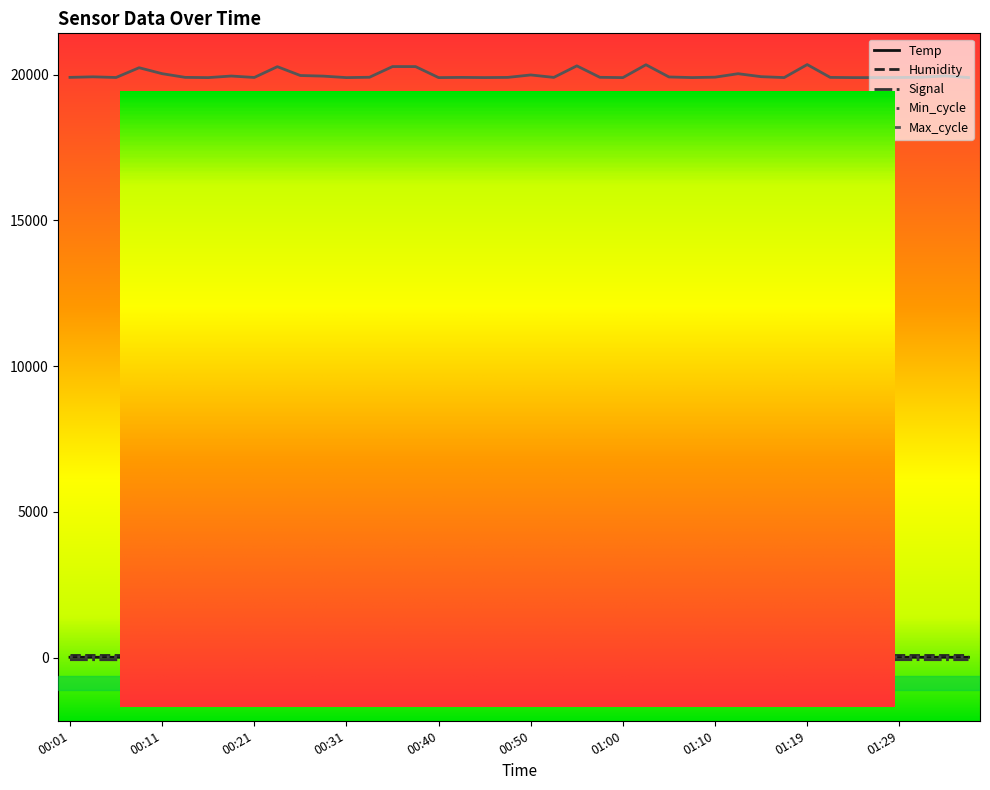

Reading left to right, what are all the values shown in this chart?

Temp: 00:01=10.5	00:04=10.5	00:06=10.5	00:09=10.6	00:11=10.5	00:14=10.5	00:16=10.5	00:18=10.6	00:21=10.6	00:23=10.5	00:26=10.5	00:28=10.6	00:31=10.6	00:33=10.5	00:36=10.5	00:38=10.5	00:40=10.5	00:43=10.5	00:45=10.5	00:48=10.5	00:50=10.5	00:53=10.6	00:55=10.6	00:57=10.6	01:00=10.6	01:02=10.5	01:05=10.5	01:07=10.5	01:10=10.5	01:12=10.4	01:14=10.4	01:17=10.4	01:19=10.4	01:22=10.5	01:24=10.4	01:27=10.4	01:29=10.4	01:31=10.5	01:34=10.5	01:36=10.5
Signal: 00:01=-72.0	00:04=-73.0	00:06=-74.0	00:09=-72.0	00:11=-74.0	00:14=-72.0	00:16=-72.0	00:18=-72.0	00:21=-72.0	00:23=-72.0	00:26=-72.0	00:28=-72.0	00:31=-72.0	00:33=-75.0	00:36=-71.0	00:38=-73.0	00:40=-74.0	00:43=-73.0	00:45=-72.0	00:48=-72.0	00:50=-73.0	00:53=-75.0	00:55=-73.0	00:57=-72.0	01:00=-73.0	01:02=-72.0	01:05=-71.0	01:07=-73.0	01:10=-73.0	01:12=-72.0	01:14=-71.0	01:17=-72.0	01:19=-73.0	01:22=-72.0	01:24=-72.0	01:27=-72.0	01:29=-72.0	01:31=-72.0	01:34=-73.0	01:36=-72.0
Min_cycle: 00:01=23.0	00:04=23.0	00:06=23.0	00:09=23.0	00:11=23.0	00:14=23.0	00:16=23.0	00:18=23.0	00:21=23.0	00:23=23.0	00:26=22.0	00:28=23.0	00:31=23.0	00:33=22.0	00:36=23.0	00:38=23.0	00:40=23.0	00:43=23.0	00:45=23.0	00:48=23.0	00:50=23.0	00:53=23.0	00:55=23.0	00:57=23.0	01:00=23.0	01:02=23.0	01:05=23.0	01:07=23.0	01:10=23.0	01:12=23.0	01:14=23.0	01:17=23.0	01:19=23.0	01:22=23.0	01:24=22.0	01:27=23.0	01:29=23.0	01:31=22.0	01:34=23.0	01:36=23.0
Max_cycle: 00:01=19907.0	00:04=19926.0	00:06=19903.0	00:09=20238.0	00:11=20034.0	00:14=19907.0	00:16=19899.0	00:18=19953.0	00:21=19904.0	00:23=20274.0	00:26=19971.0	00:28=19950.0	00:31=19899.0	00:33=19911.0	00:36=20278.0	00:38=20277.0	00:40=19899.0	00:43=19906.0	00:45=19900.0	00:48=19906.0	00:50=19990.0	00:53=19906.0	00:55=20302.0	00:57=19909.0	01:00=19899.0	01:02=20340.0	01:05=19921.0	01:07=19900.0	01:10=19914.0	01:12=20033.0	01:14=19931.0	01:17=19900.0	01:19=20346.0	01:22=19906.0	01:24=19899.0	01:27=19900.0	01:29=19903.0	01:31=19911.0	01:34=19958.0	01:36=19900.0